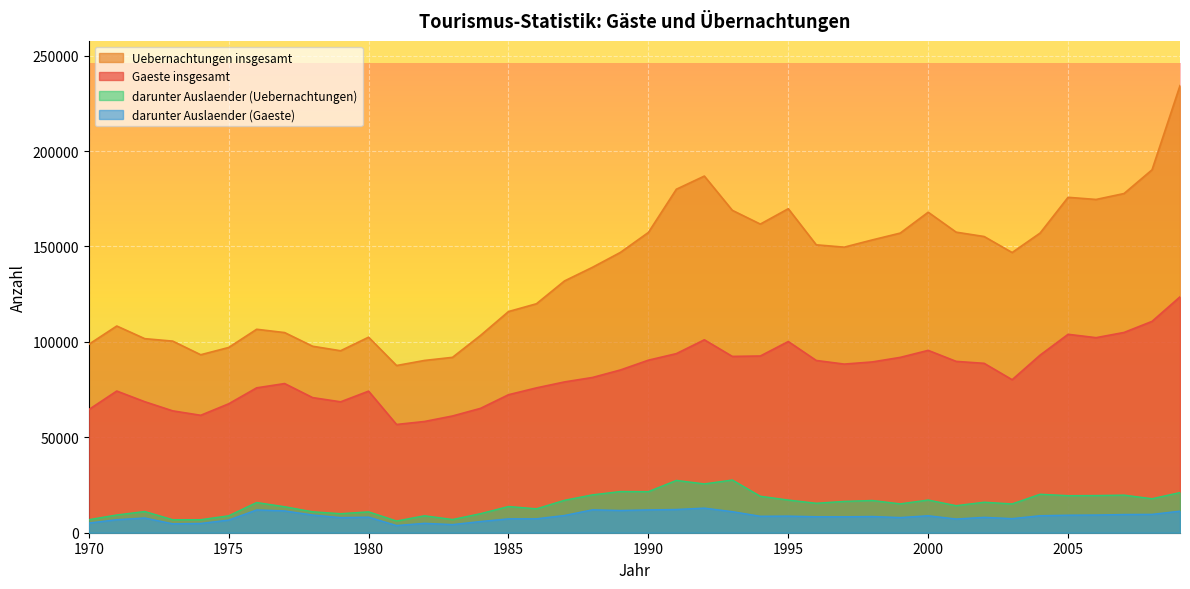

What are all the series names shown in the legend?

Uebernachtungen insgesamt, Gaeste insgesamt, darunter Auslaender (Uebernachtungen), darunter Auslaender (Gaeste)